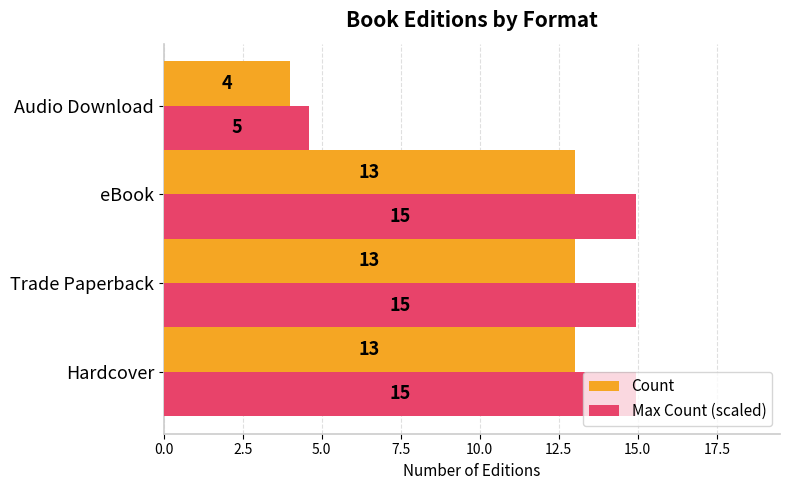

Which label corresponds to the smallest value in the chart?

Audio Download